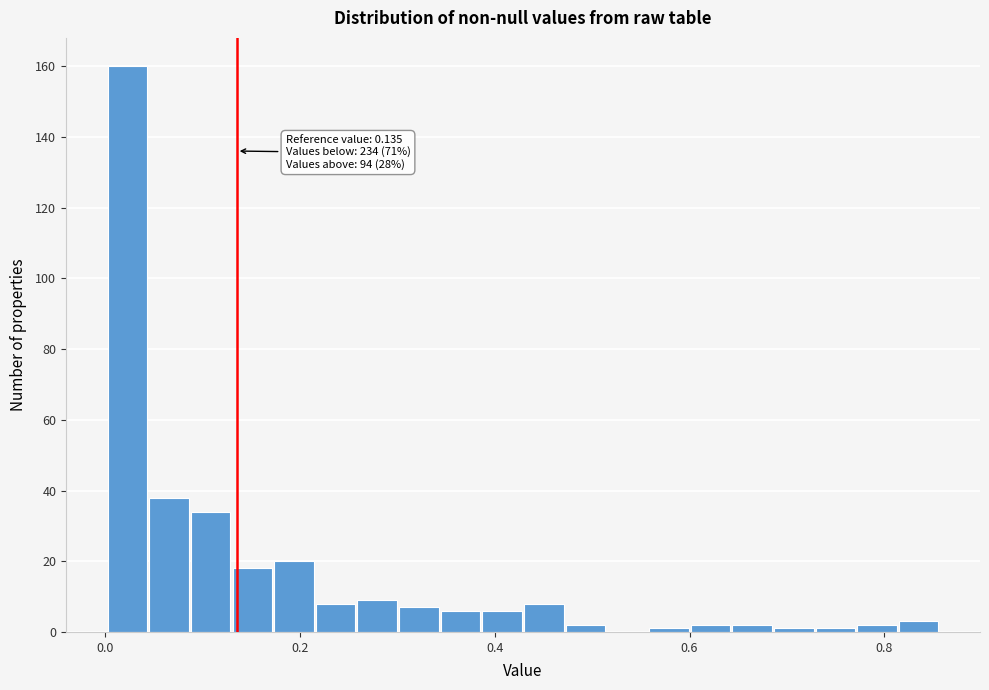

Around what value on the x-axis is the tallest bar? Give the approximate position of its centre, as read against the axis.

0.02